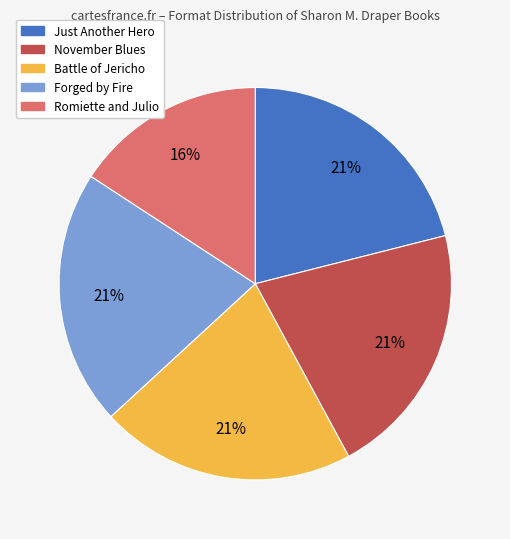

Count the number of slices in the pie.

5